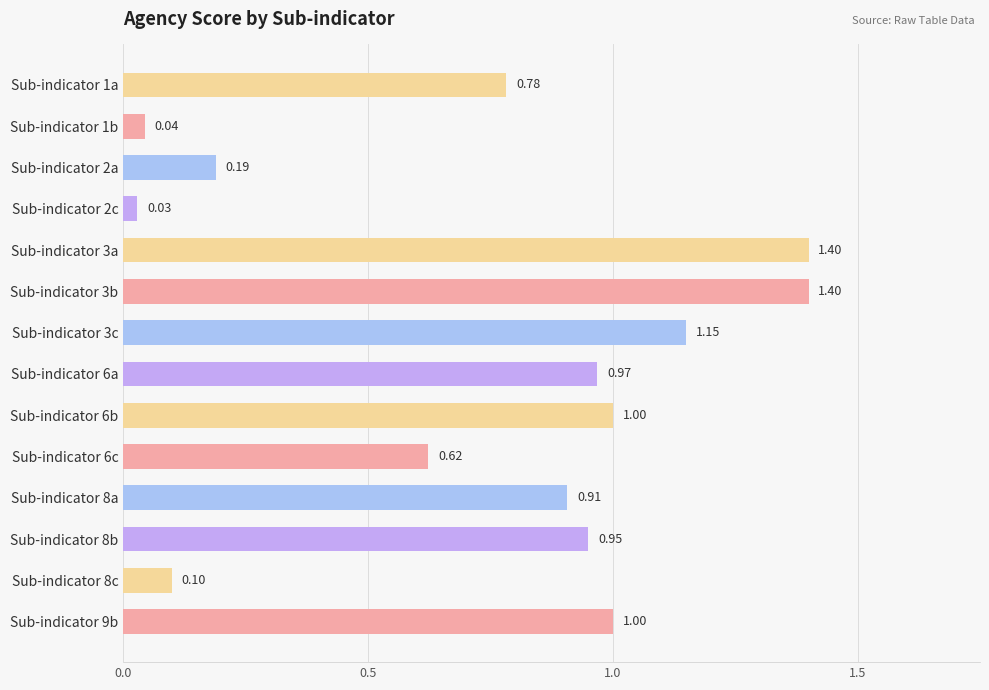

What is the difference between the maximum and minimum values?

1.4